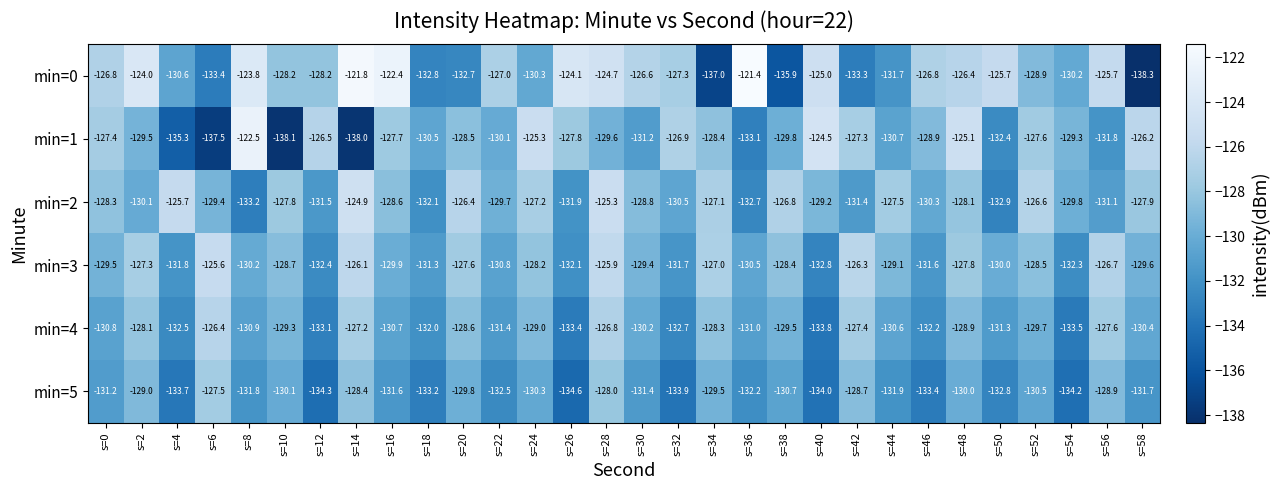

Between s=22 and s=36, which series saw the biggest shift?

min=0